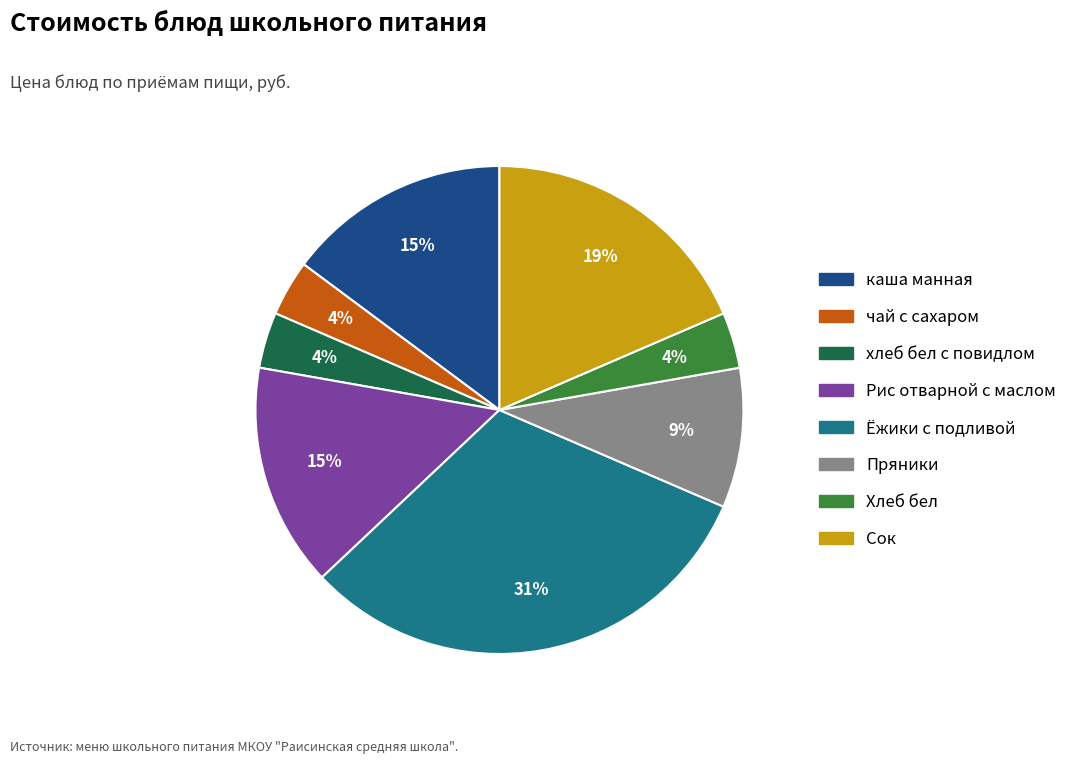

Count the number of slices in the pie.

8